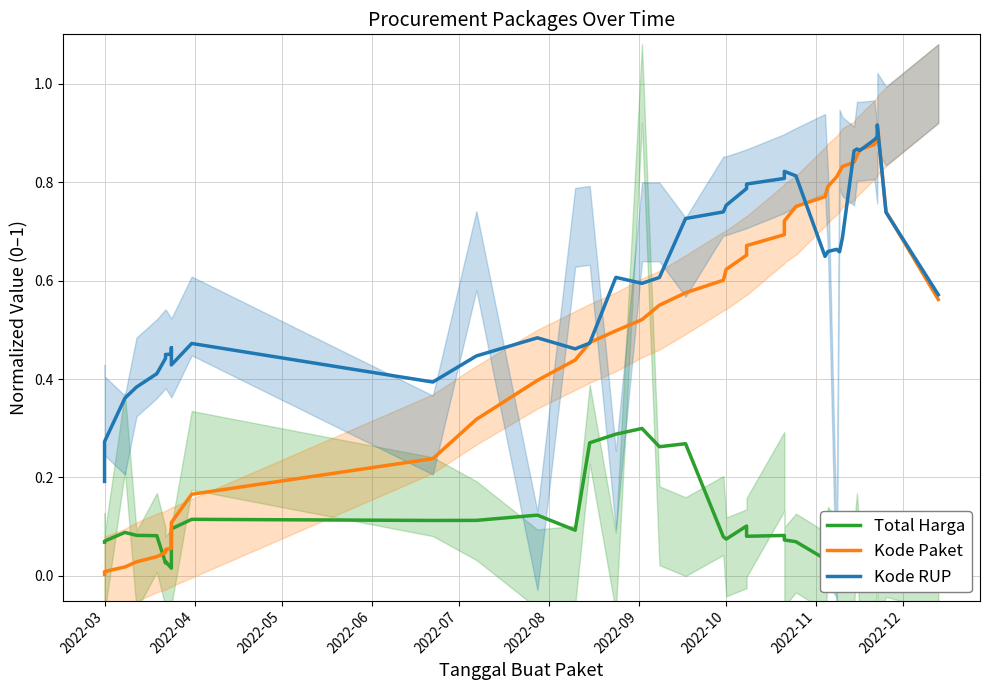

How many lines are shown in the chart?

3